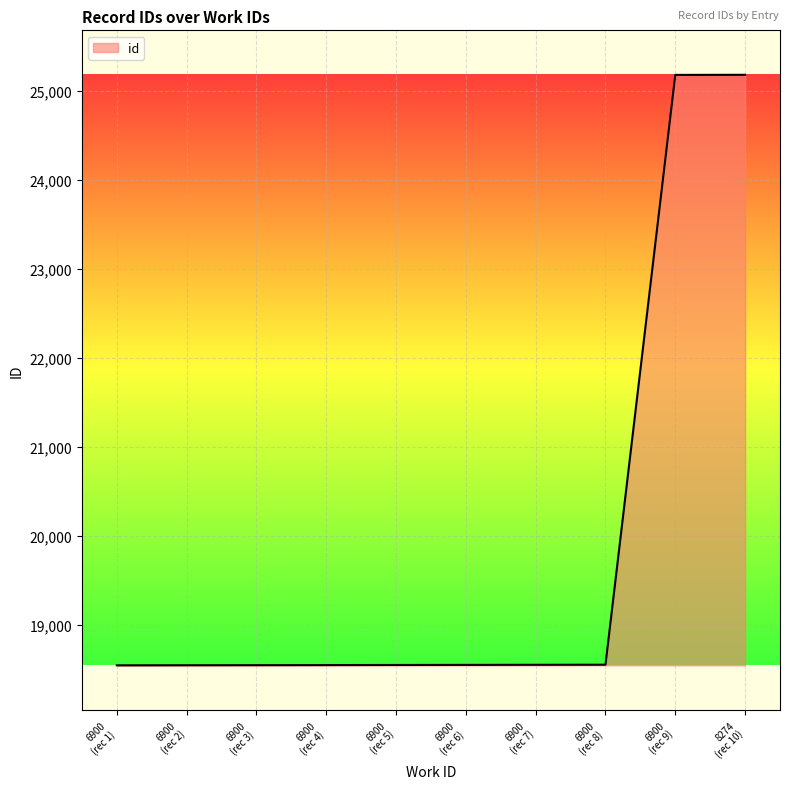

What is the difference between the maximum and minimum values?

6639